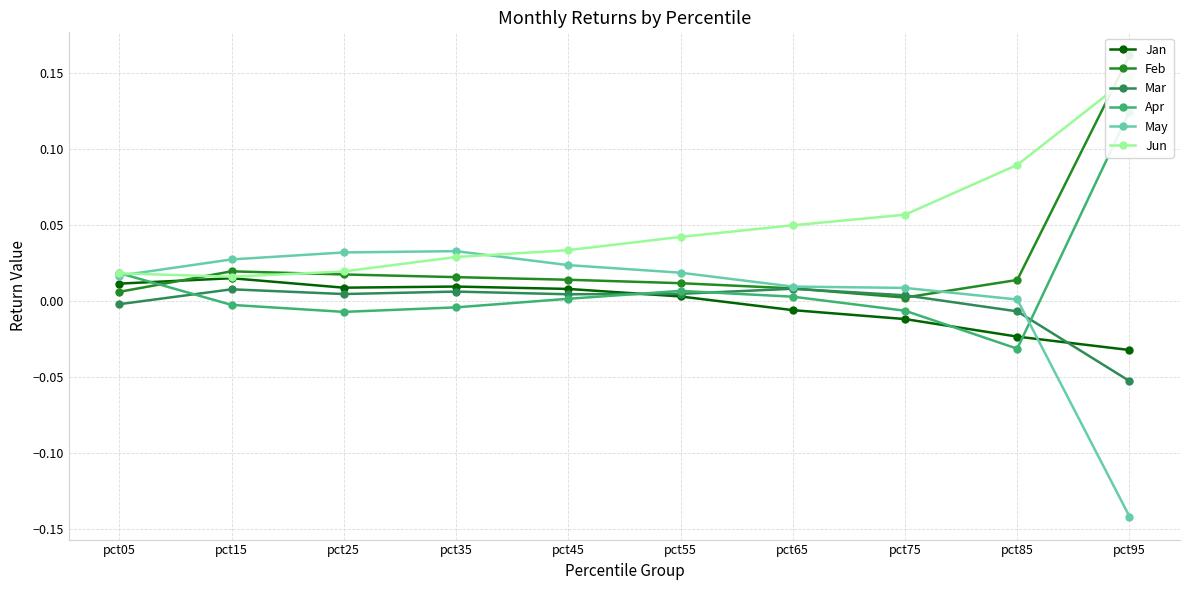

True or false: Jun has more than 0 interior local peaks.

False